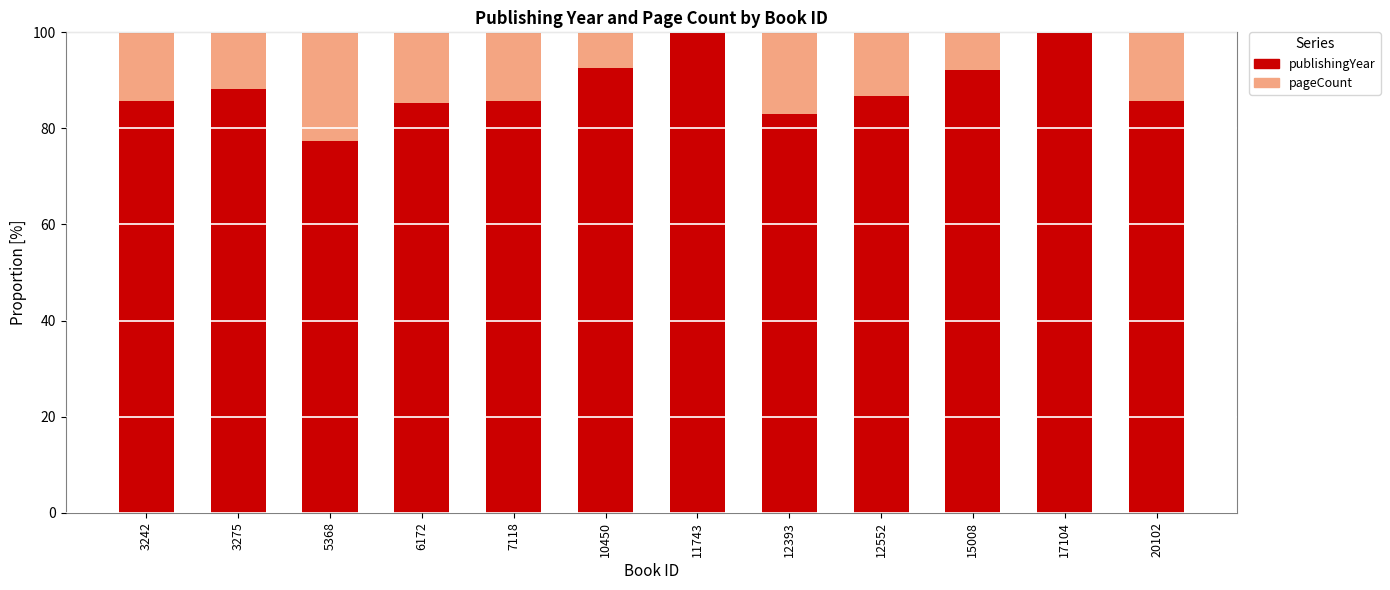

True or false: publishingYear has a value of 92.2 at 15008.

True